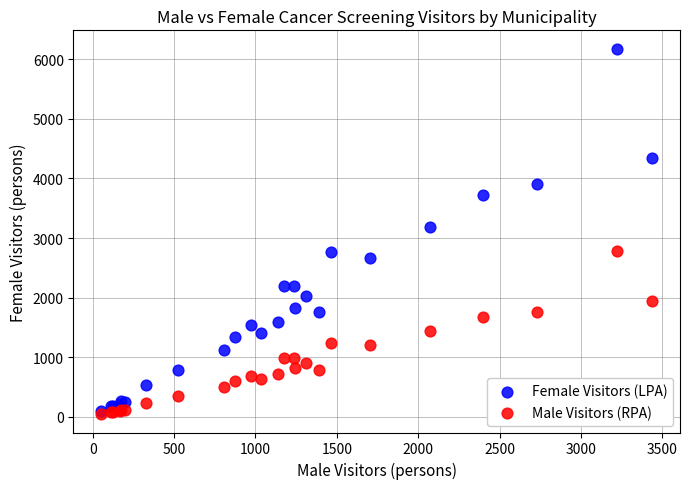

Across all series, what Y value is closest to 3110?

3184.0